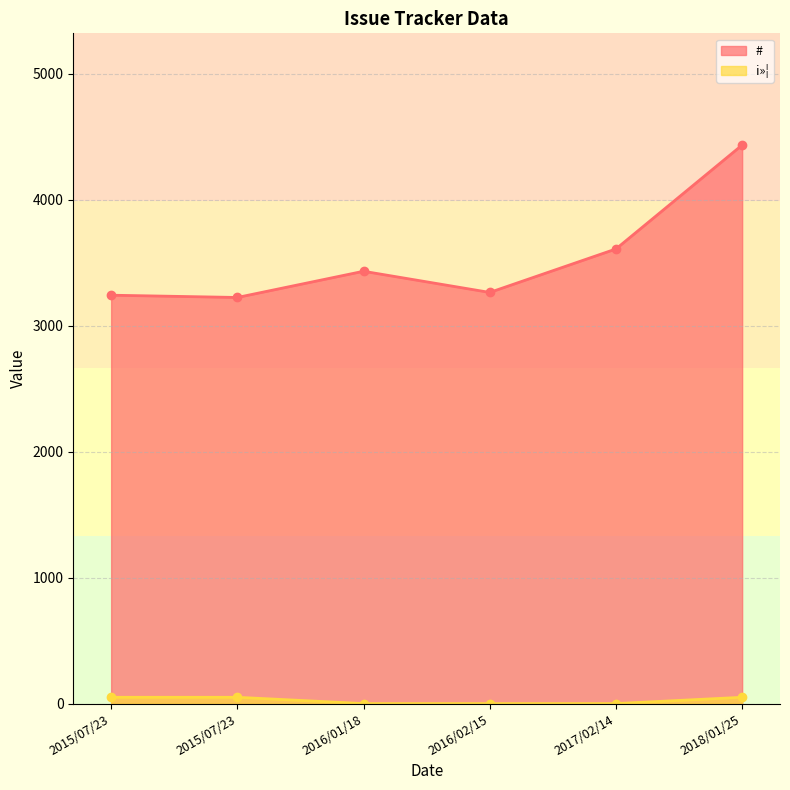

Approximately how many times larger is the value at 2015/07/23 compared to 2018/01/25?

1.0